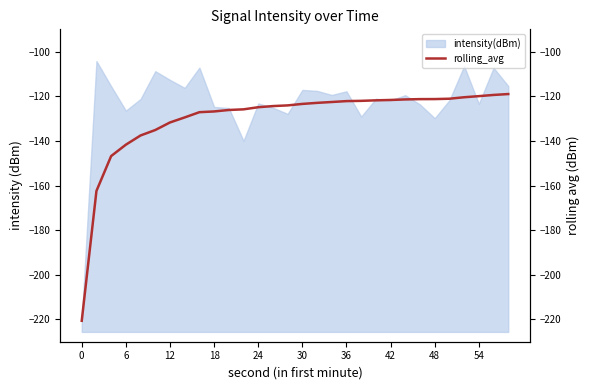

The intensity(dBm) series shows -80.1 at 48. True or false?

False